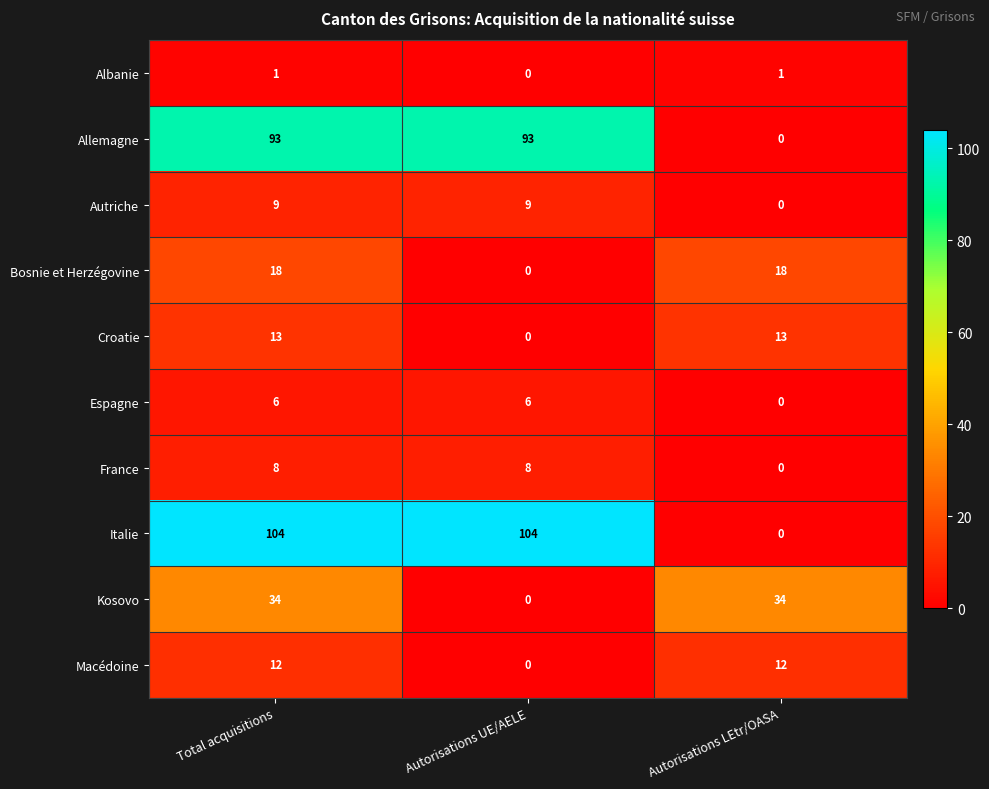

List the series in order of their peak value, lowest first.

Albanie, Espagne, France, Autriche, Macédoine, Croatie, Bosnie et Herzégovine, Kosovo, Allemagne, Italie